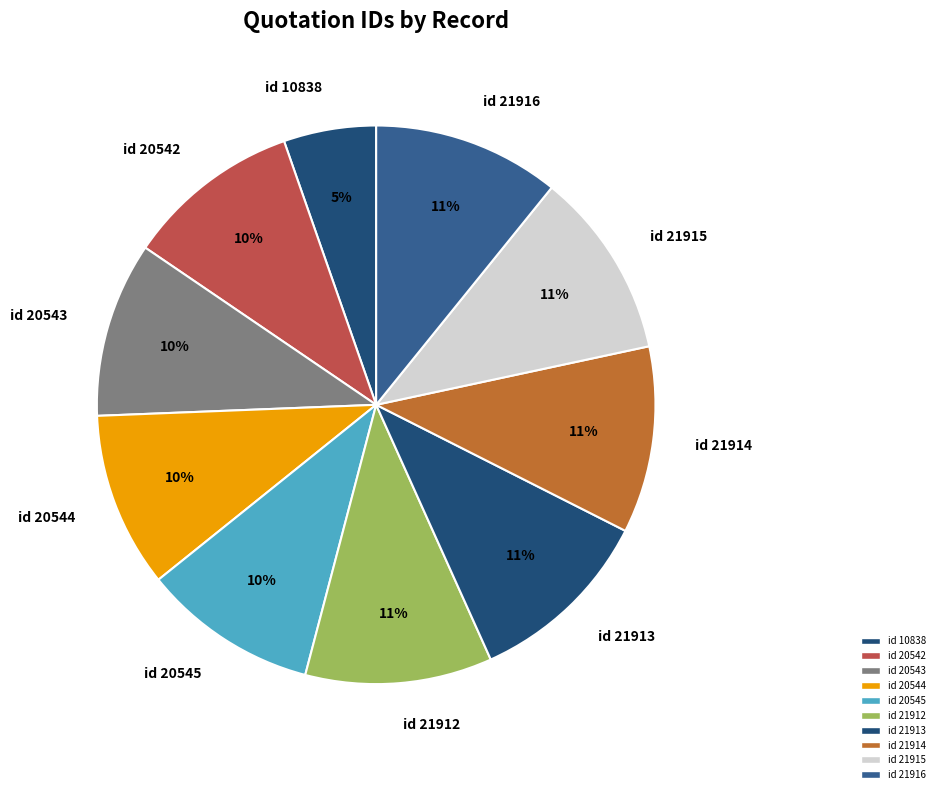

Is it true that id 21914 is 1% of the pie?

False